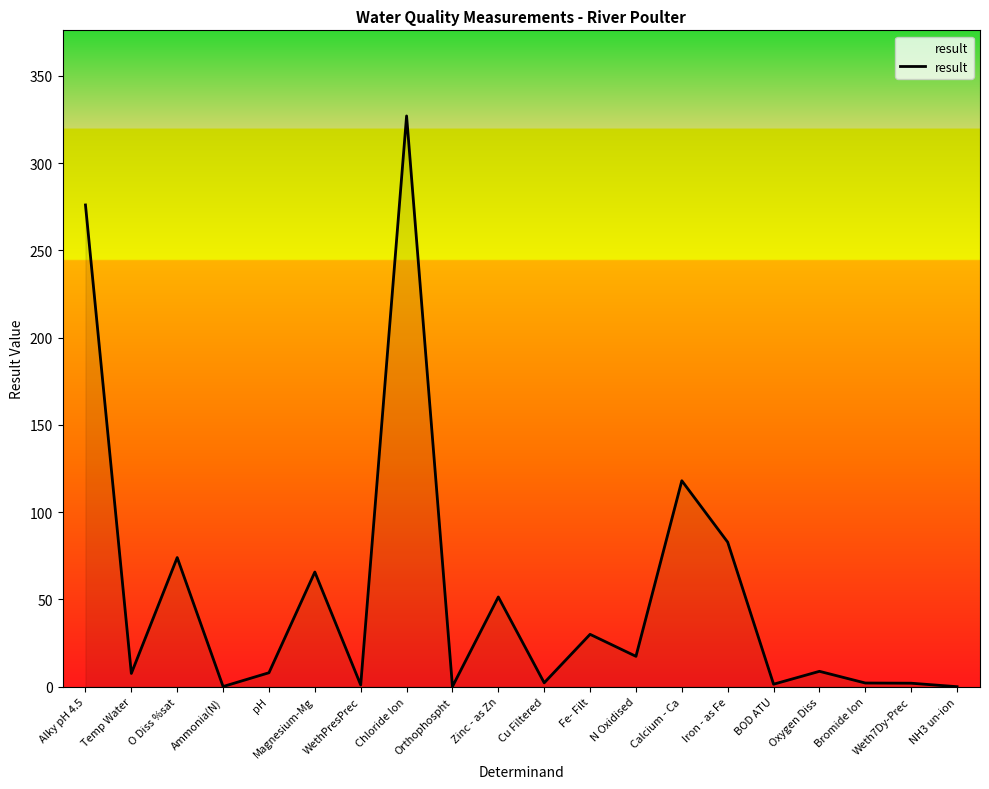

What position from the right is Oxygen Diss?

4